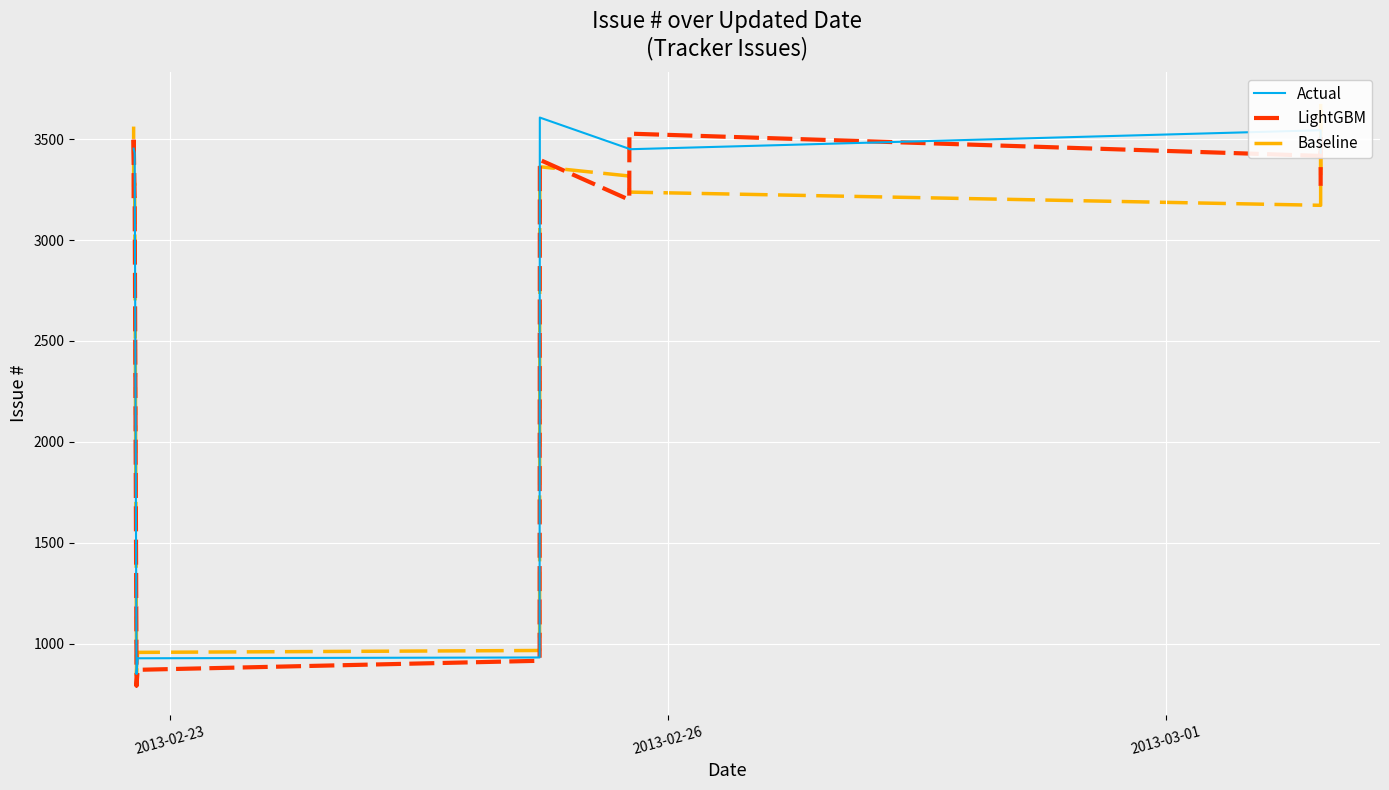

What is the sum of all Actual values?

39319.0